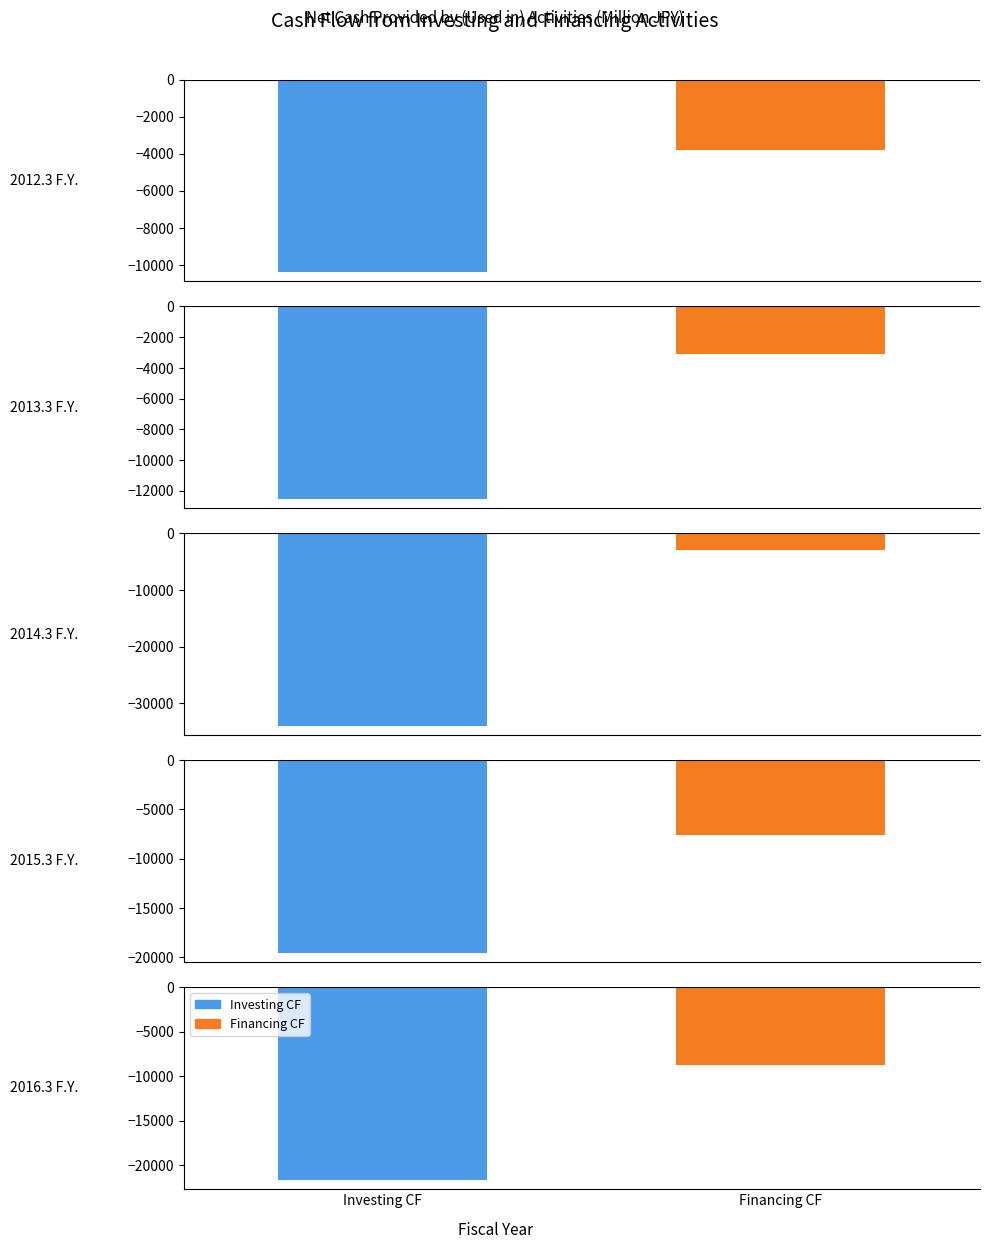

The Investing CF series shows -36188 at 2016.3 F.Y.. True or false?

False